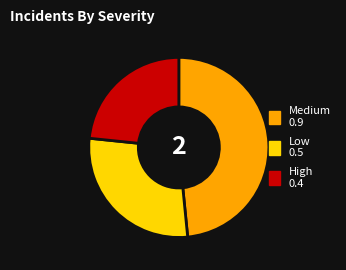

Is there a majority slice in this chart?

No